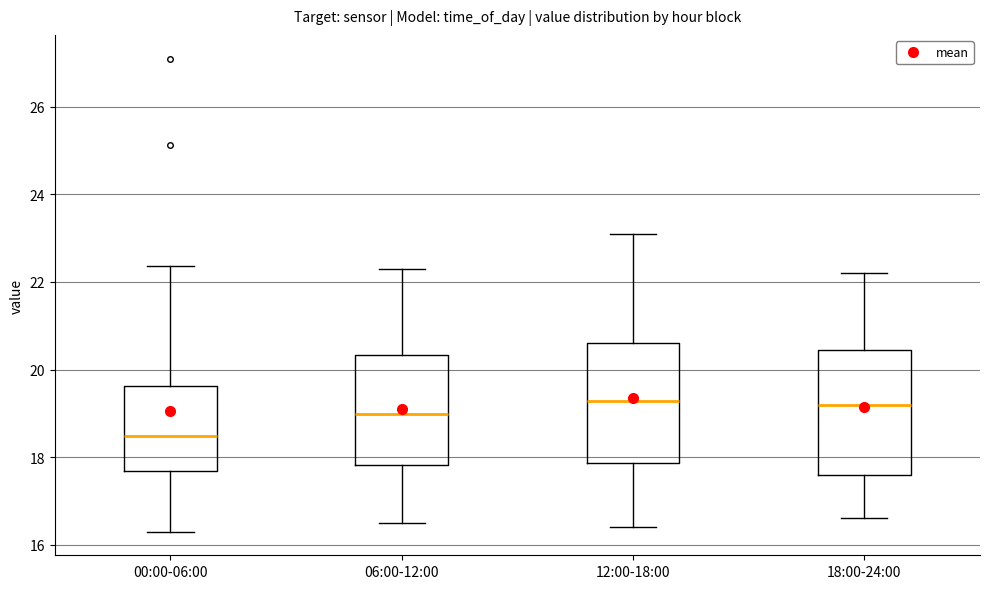

Reading left to right, read every box against the y-axis: the position of its median line, the range the box covers, and the ends of its whiskers. The values are not printed on the chart, so give them approximately, as read against the axis.

00:00-06:00: median 18.4, box 17.6 to 19.6, whiskers 16.4 to 22.4
06:00-12:00: median 19.0, box 17.8 to 20.4, whiskers 16.6 to 22.4
12:00-18:00: median 19.2, box 17.8 to 20.6, whiskers 16.4 to 23.2
18:00-24:00: median 19.2, box 17.6 to 20.4, whiskers 16.6 to 22.2